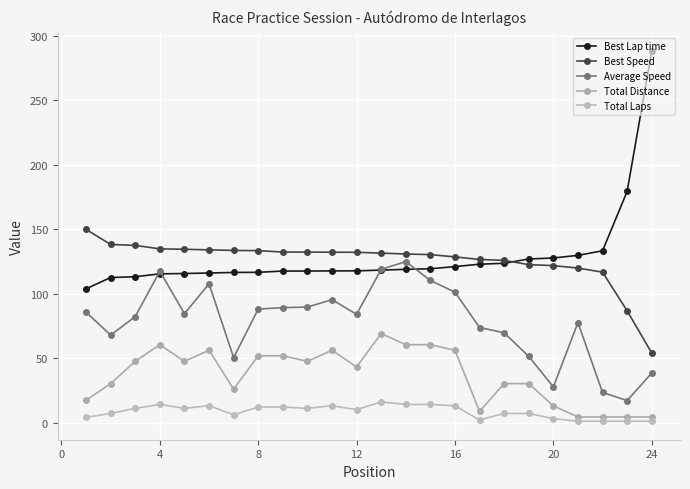

How many values in the Average Speed series exceed 84?

12